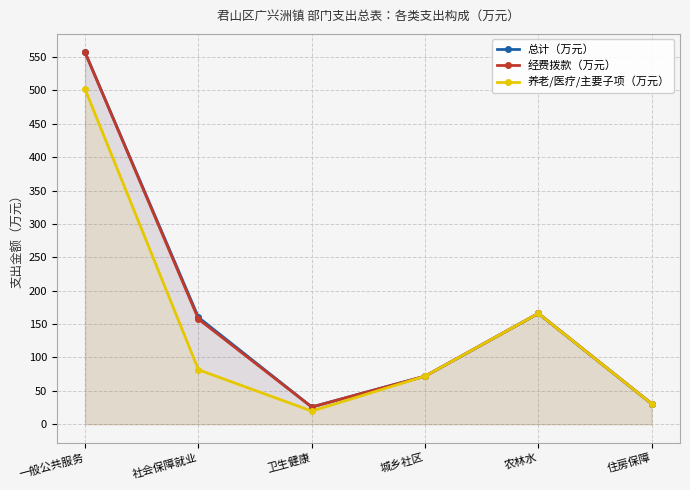

What is the average value of the 总计（万元） series?

168.6